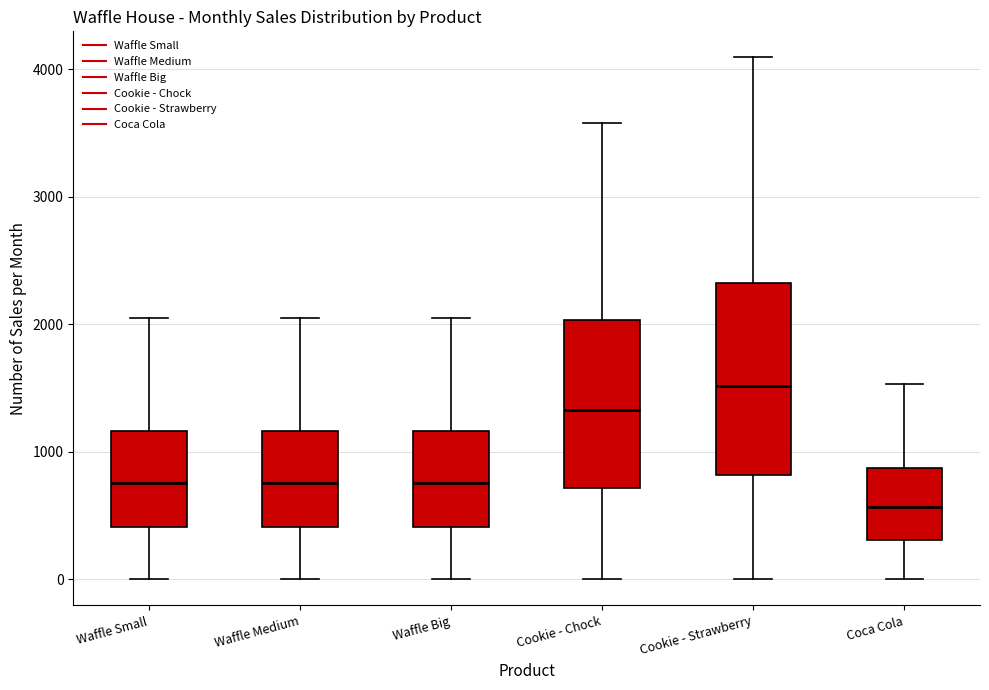

Which box is the tallest, from its lower edge to its upper edge?

Cookie - Strawberry